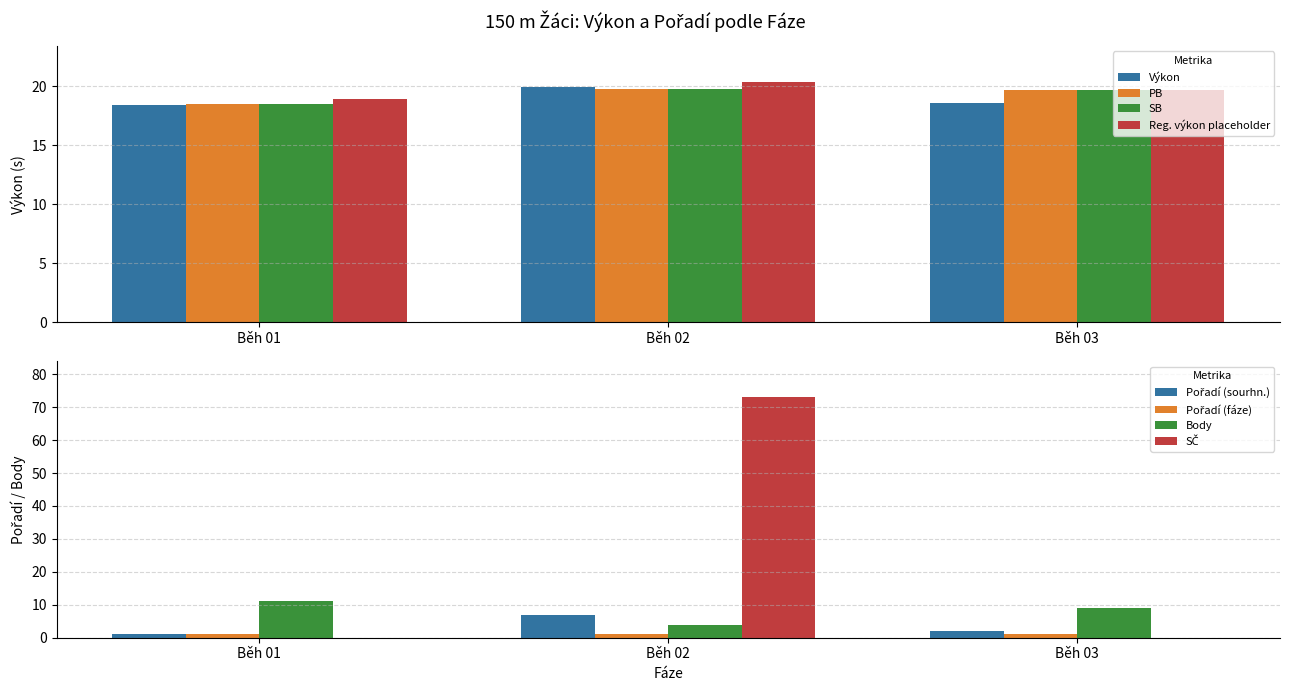

What is the spread (max minus min) of values at Běh 03?

17.7